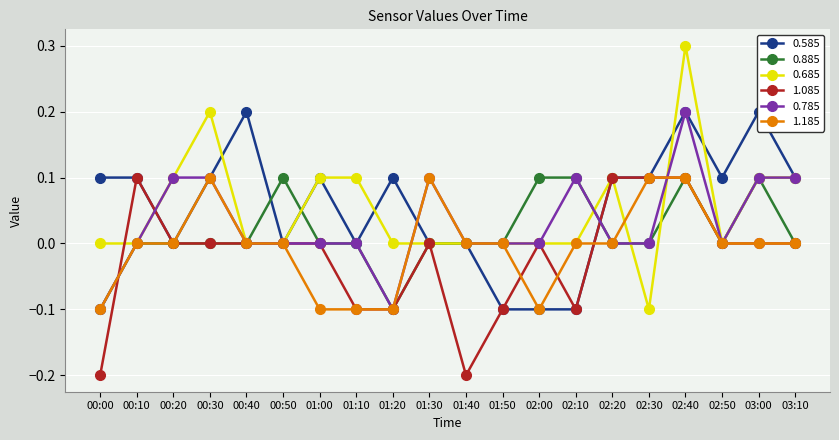

True or false: 0.785 has more than 2 interior local peaks.

True